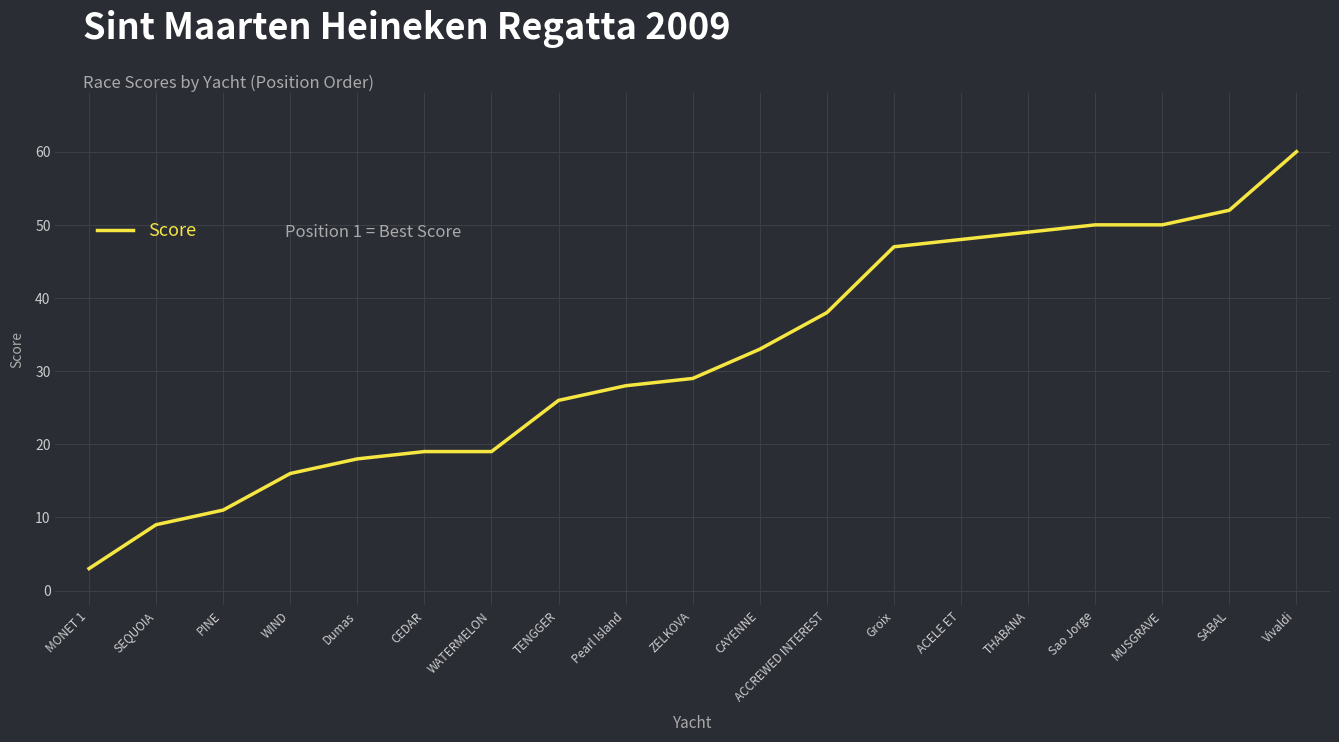

What is the change in value from Dumas to Groix?

+29